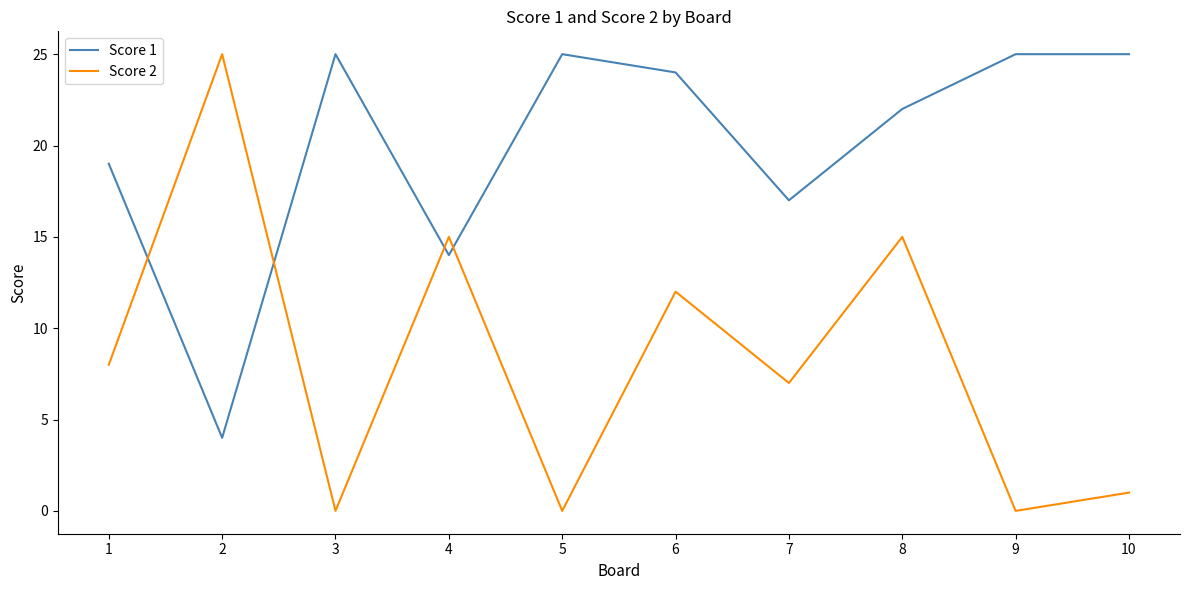

Between which two adjacent categories do Score 1 and Score 2 first intersect?

1 and 2